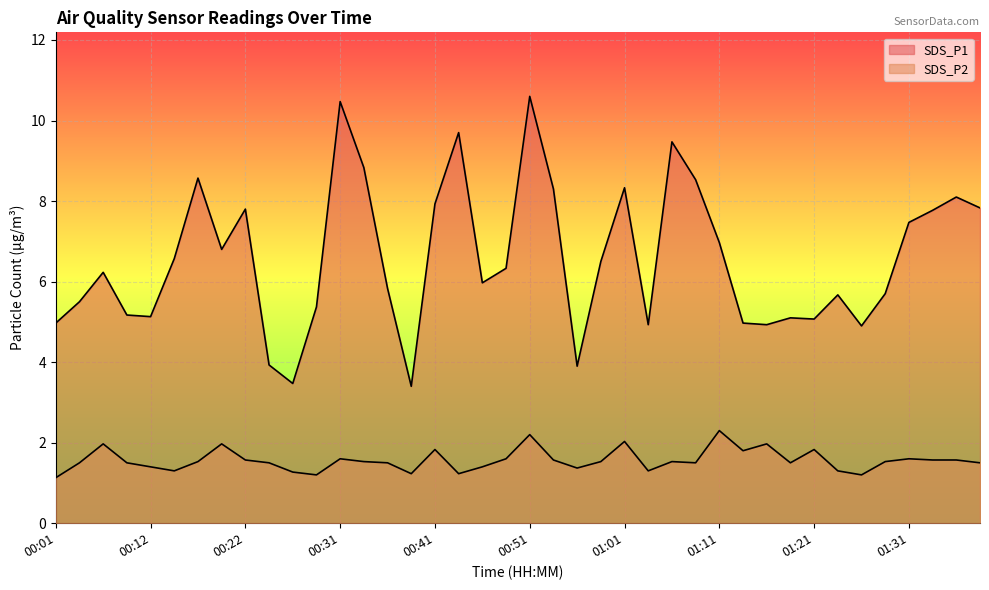

Reading left to right, transcribe all the data shown in this chart.

SDS_P1: 00:01=5.0	00:04=5.5	00:06=6.2	00:10=5.2	00:12=5.1	00:14=6.6	00:17=8.6	00:19=6.8	00:22=7.8	00:24=3.9	00:26=3.5	00:29=5.4	00:31=10.5	00:34=8.8	00:36=5.8	00:39=3.4	00:41=7.9	00:44=9.7	00:46=6.0	00:49=6.3	00:51=10.6	00:54=8.3	00:56=3.9	00:59=6.5	01:01=8.3	01:04=4.9	01:06=9.5	01:09=8.5	01:11=7.0	01:13=5.0	01:16=4.9	01:18=5.1	01:21=5.1	01:23=5.7	01:26=4.9	01:28=5.7	01:31=7.5	01:33=7.8	01:36=8.1	01:38=7.8
SDS_P2: 00:01=1.1	00:04=1.5	00:06=2.0	00:10=1.5	00:12=1.4	00:14=1.3	00:17=1.5	00:19=2.0	00:22=1.6	00:24=1.5	00:26=1.3	00:29=1.2	00:31=1.6	00:34=1.5	00:36=1.5	00:39=1.2	00:41=1.8	00:44=1.2	00:46=1.4	00:49=1.6	00:51=2.2	00:54=1.6	00:56=1.4	00:59=1.5	01:01=2.0	01:04=1.3	01:06=1.5	01:09=1.5	01:11=2.3	01:13=1.8	01:16=2.0	01:18=1.5	01:21=1.8	01:23=1.3	01:26=1.2	01:28=1.5	01:31=1.6	01:33=1.6	01:36=1.6	01:38=1.5